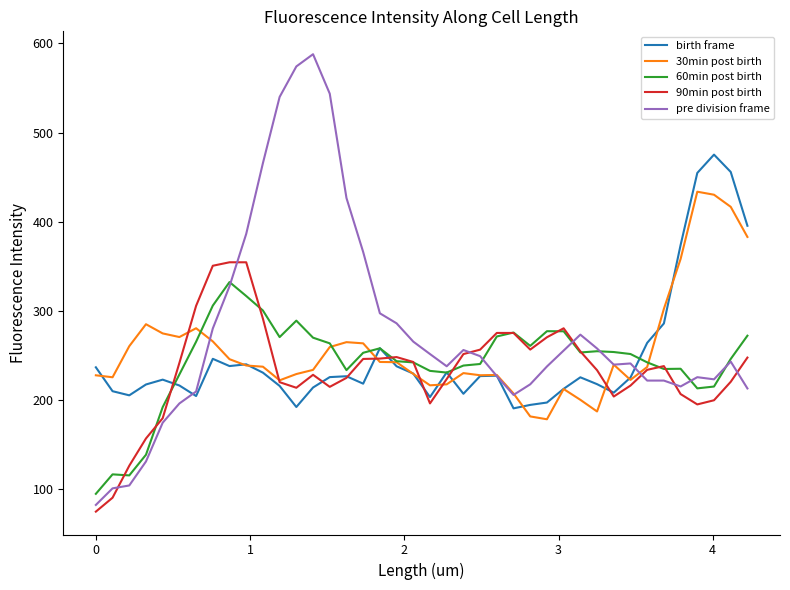

True or false: 90min post birth has more than 0 interior local peaks.

True